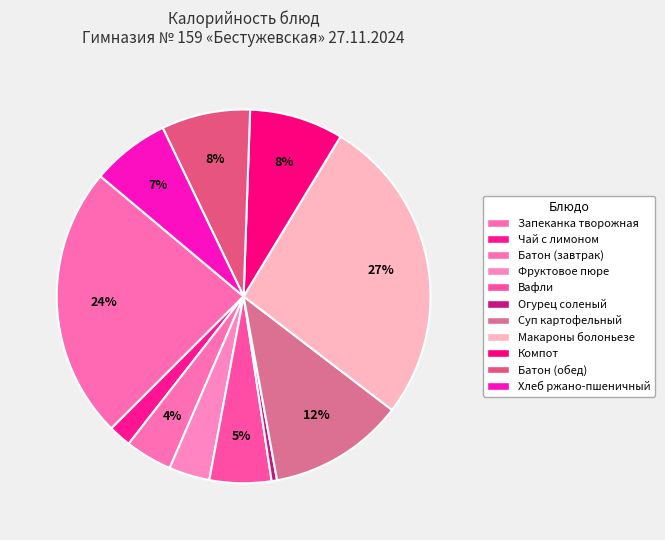

How many slices are in this pie chart?

11